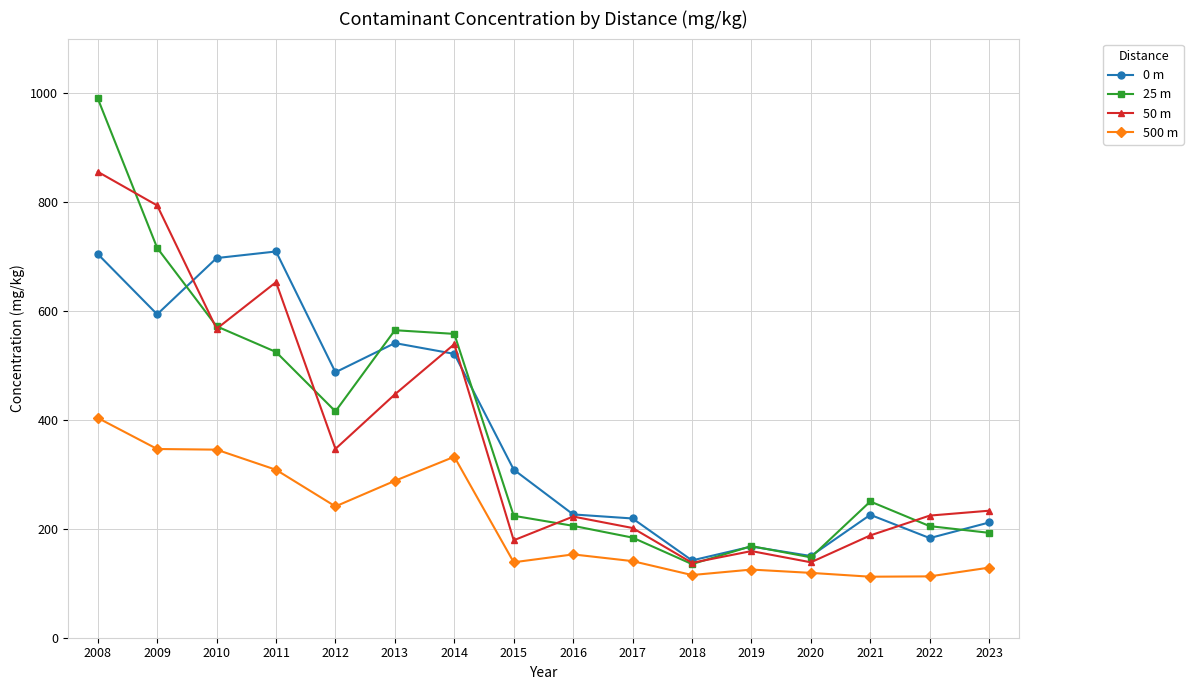

What is the value of the 500 m point at the 12th from the left?

125.1